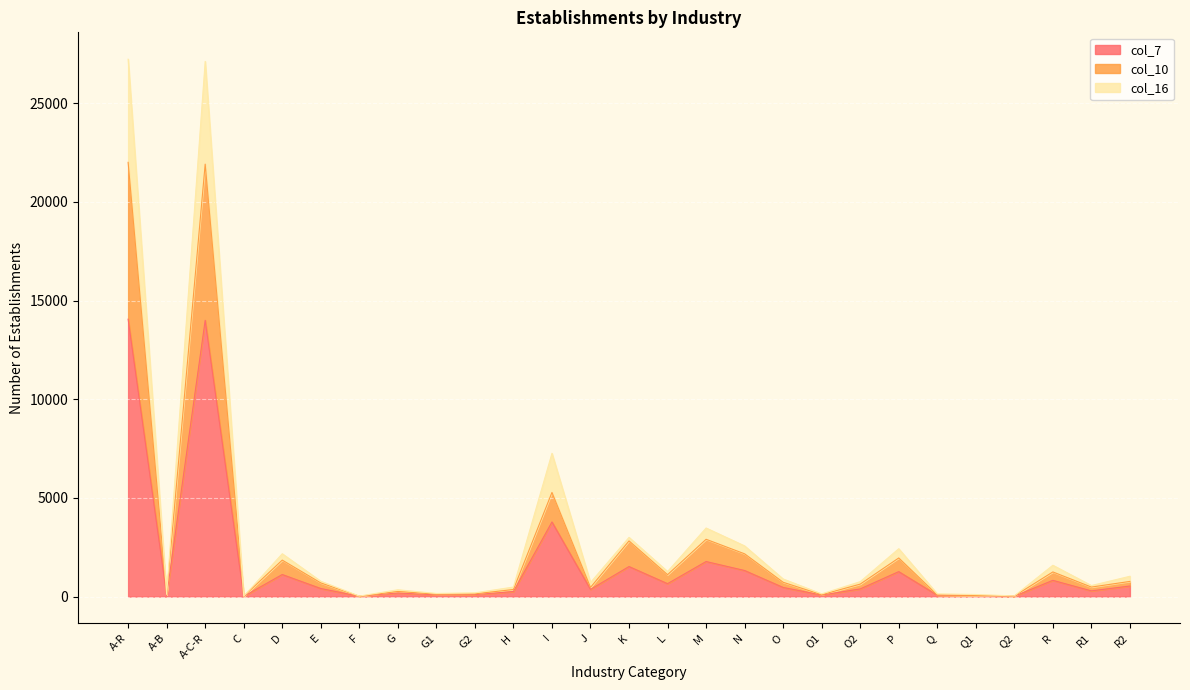

How many lines are shown in the chart?

3